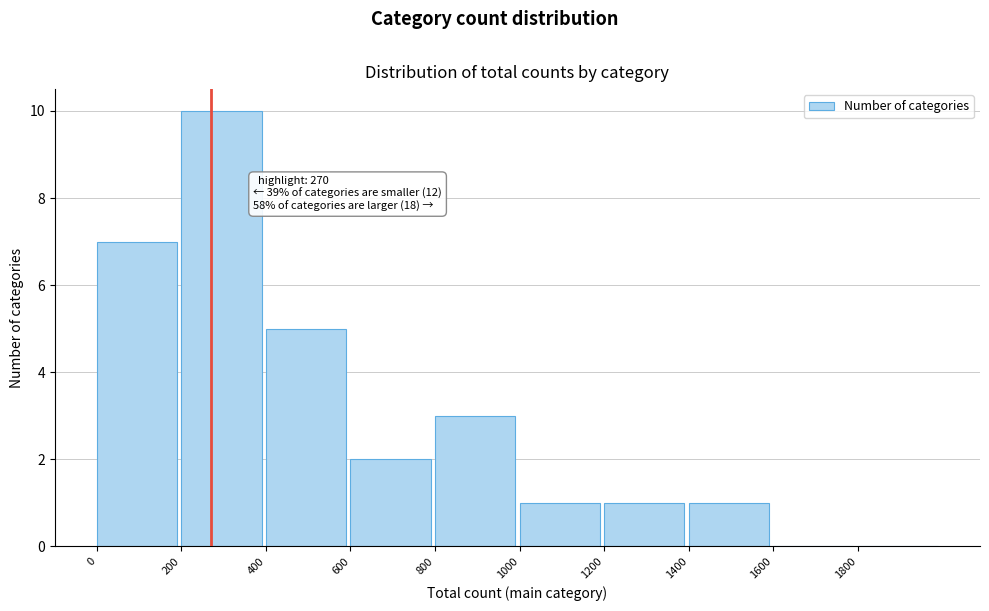

Over which range of the x-axis is the bar tallest?

200 to 400